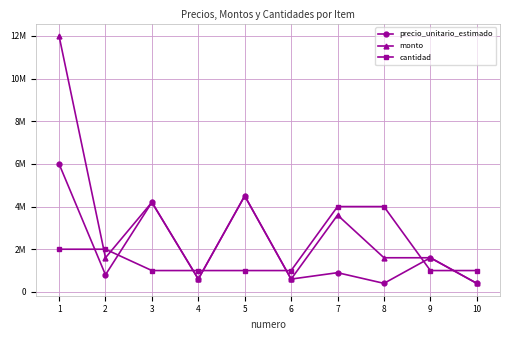

Which series has the widest spread of values?

monto